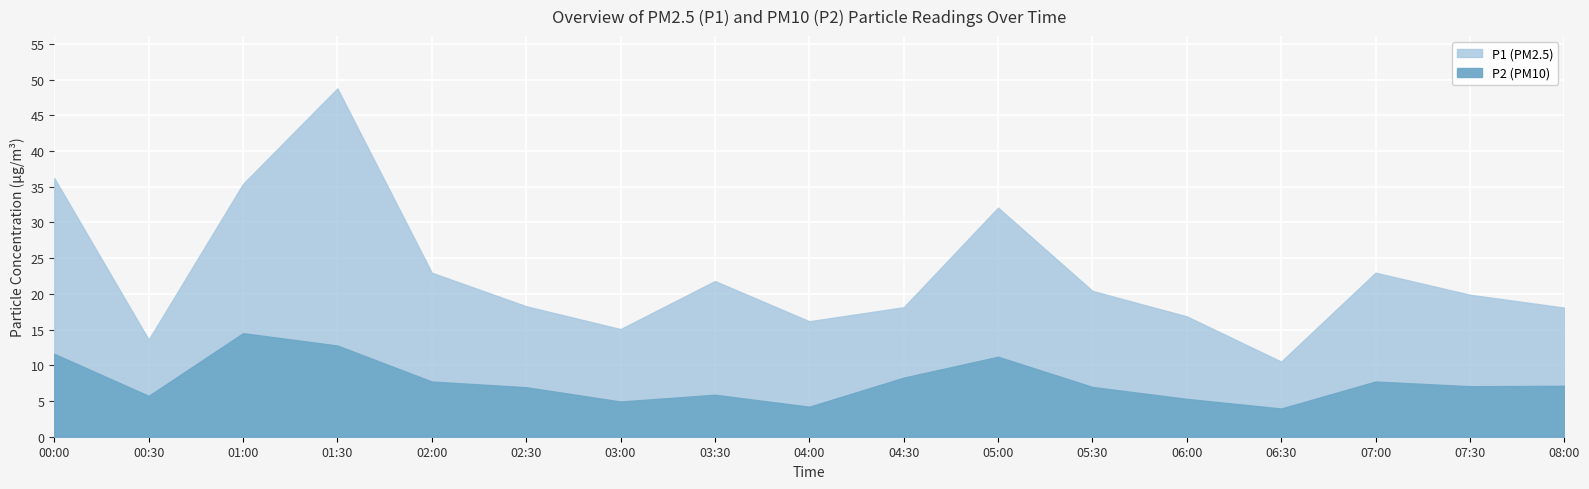

What is the label of the 15th point from the right?

01:00